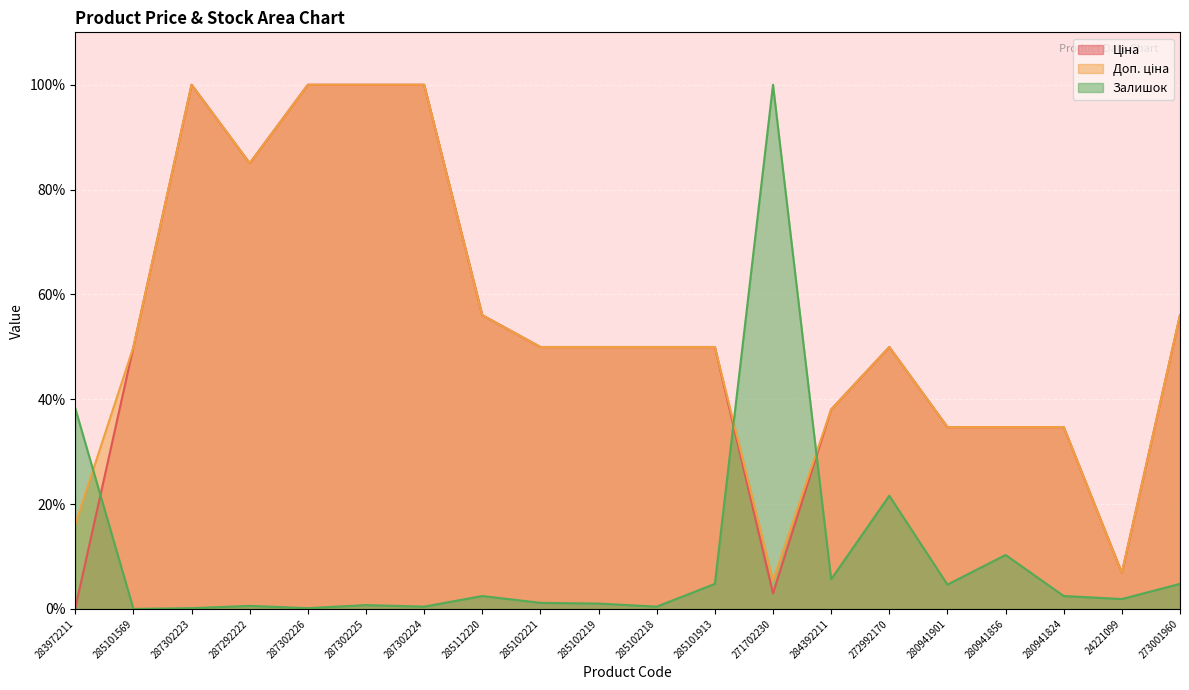

What is the difference between the Залишок values at 283972211 and 287302226?

38.1